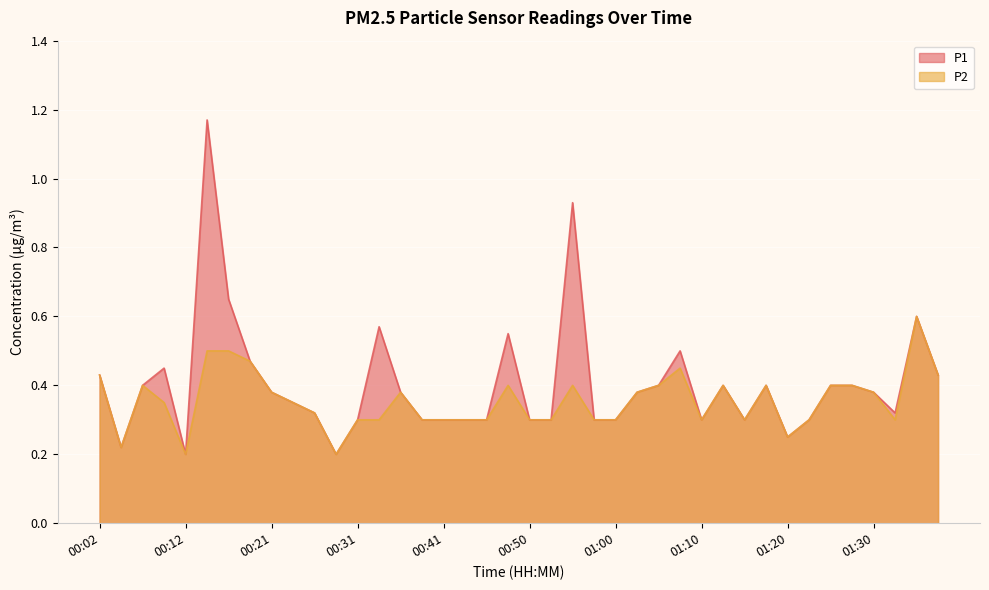

True or false: P2 and P1 cross at least once.

False